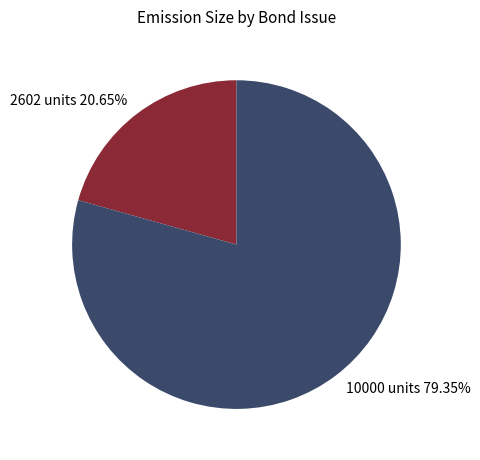

Is there any slice that represents more than half of the pie?

Yes